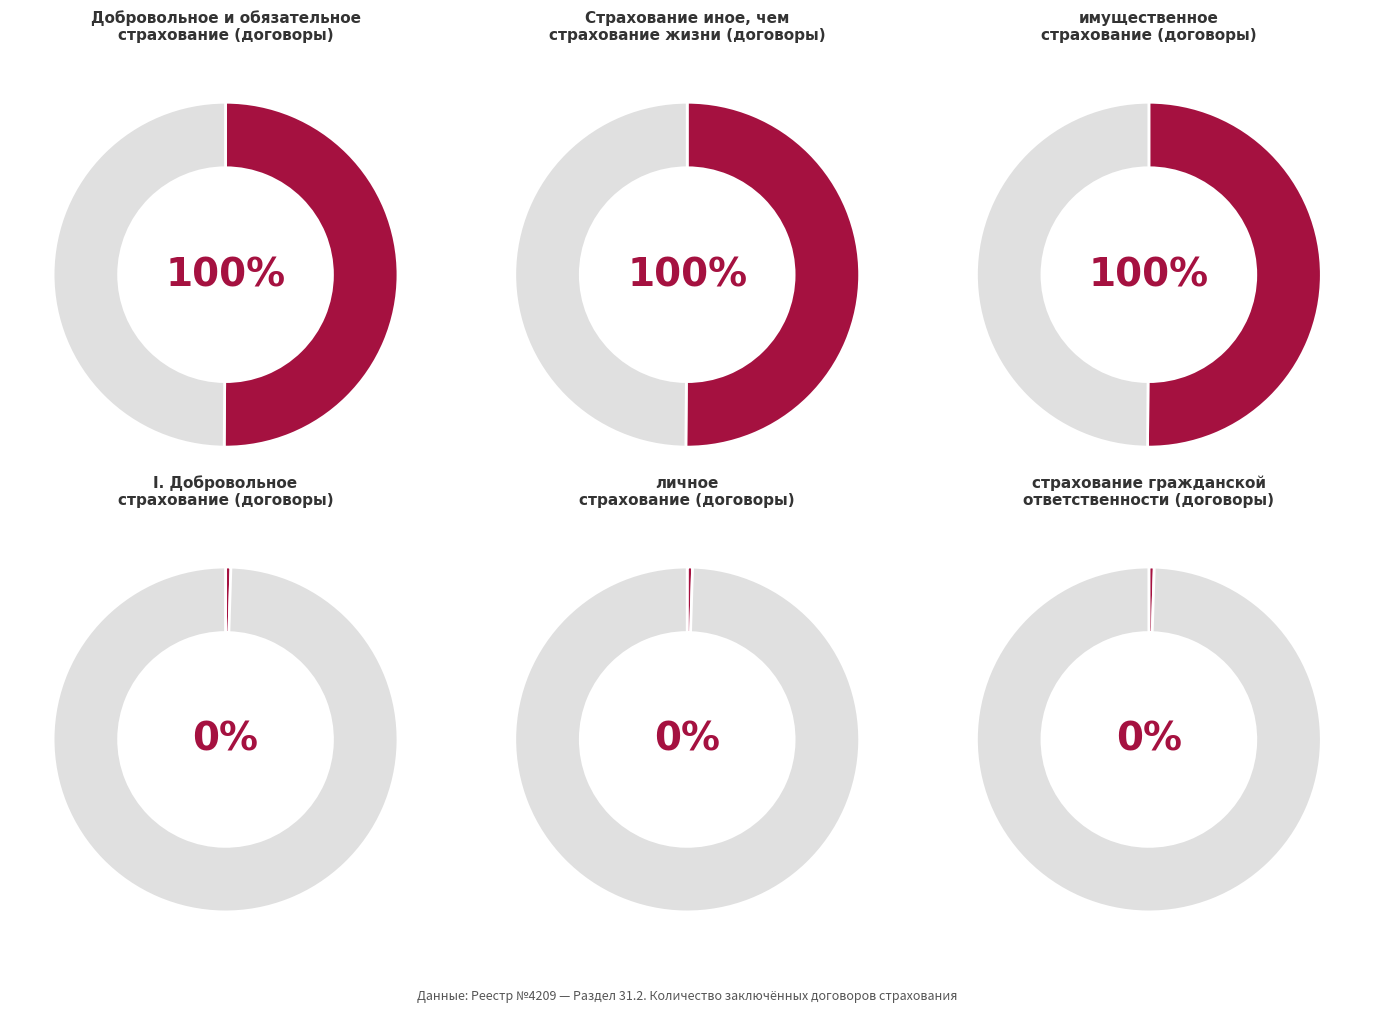

Which category has the biggest portion of the pie?

Добровольное и обязательное страхование